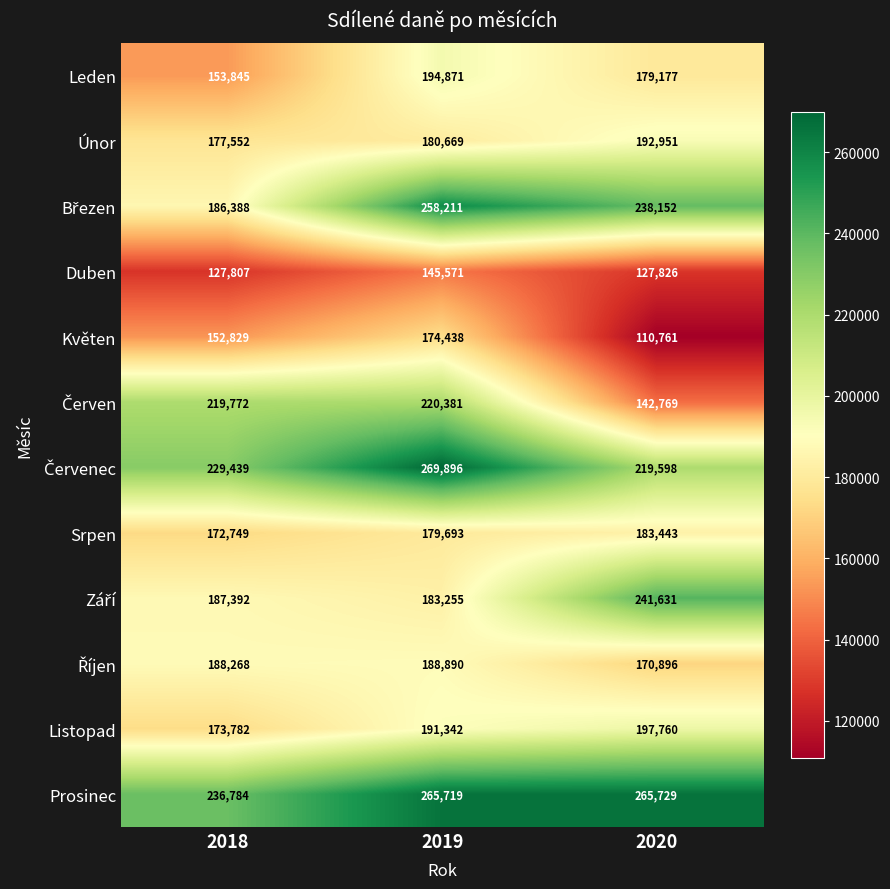

What is the difference between the highest and lowest values at 2018?

108977